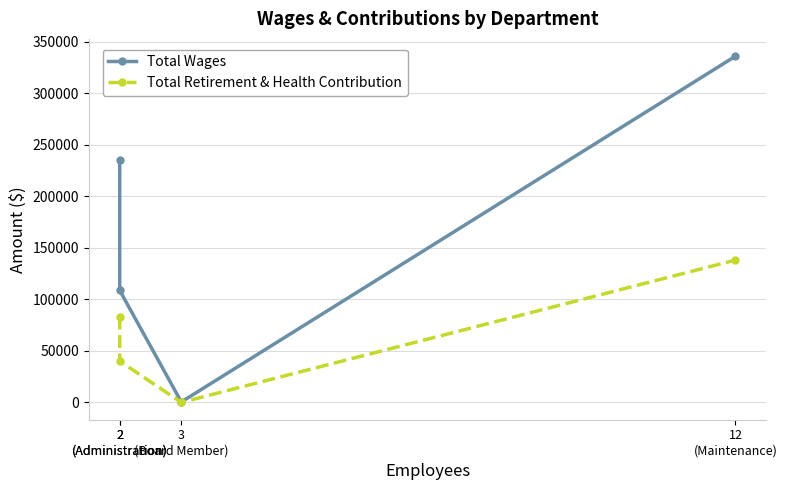

Which series changed the most between 2
(Administration) and 3
(Board Member)?

Total Wages